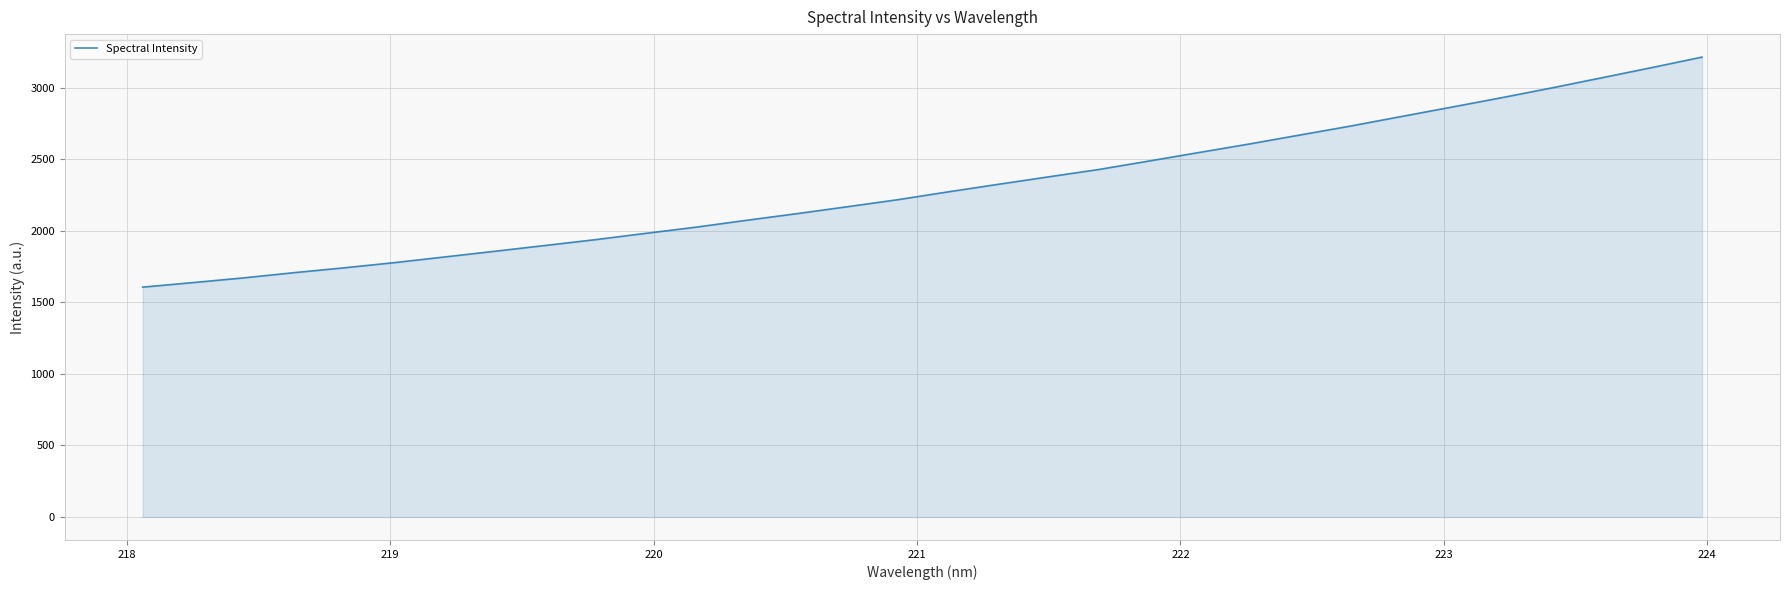

What is the difference between the maximum and minimum values?

1608.2